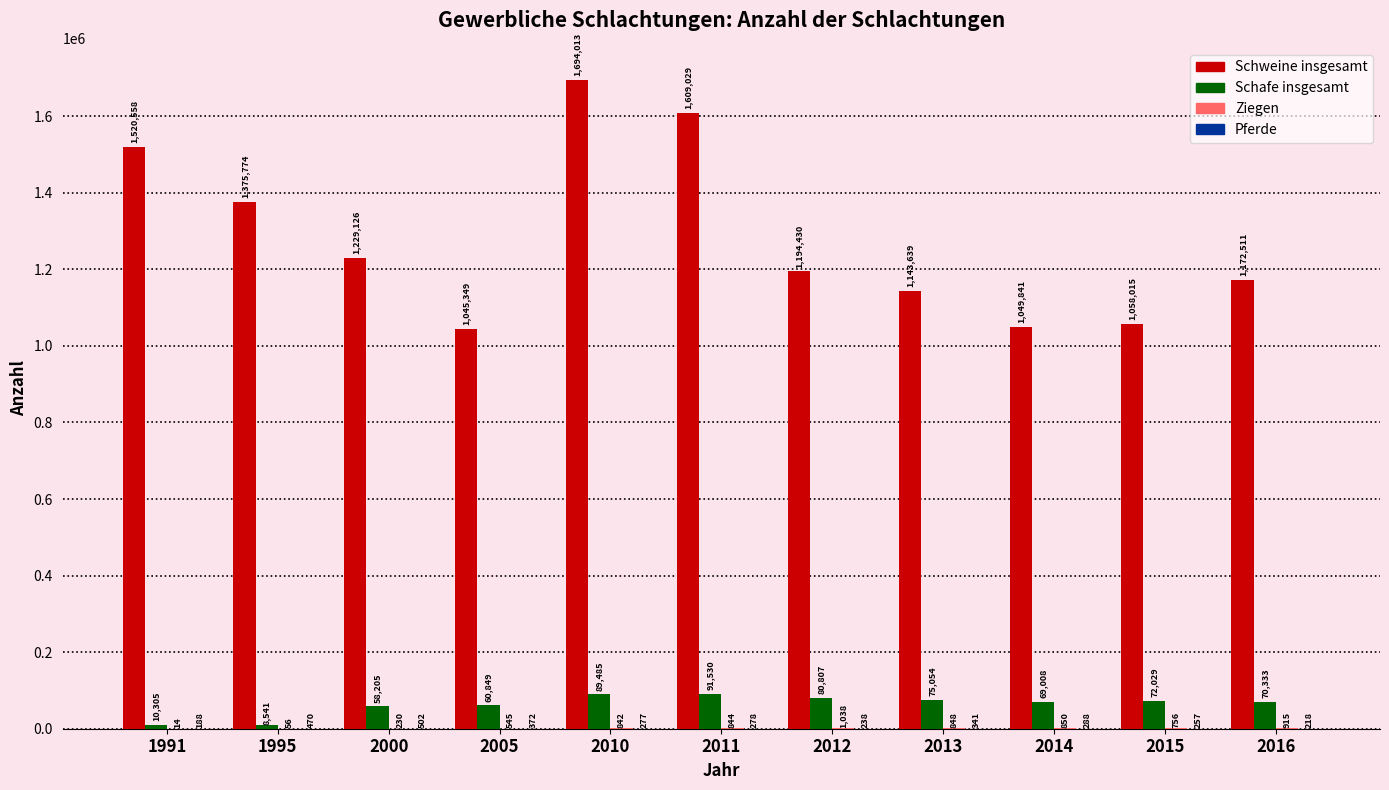

Between 1995 and 2014, which series saw the biggest shift?

Schweine insgesamt